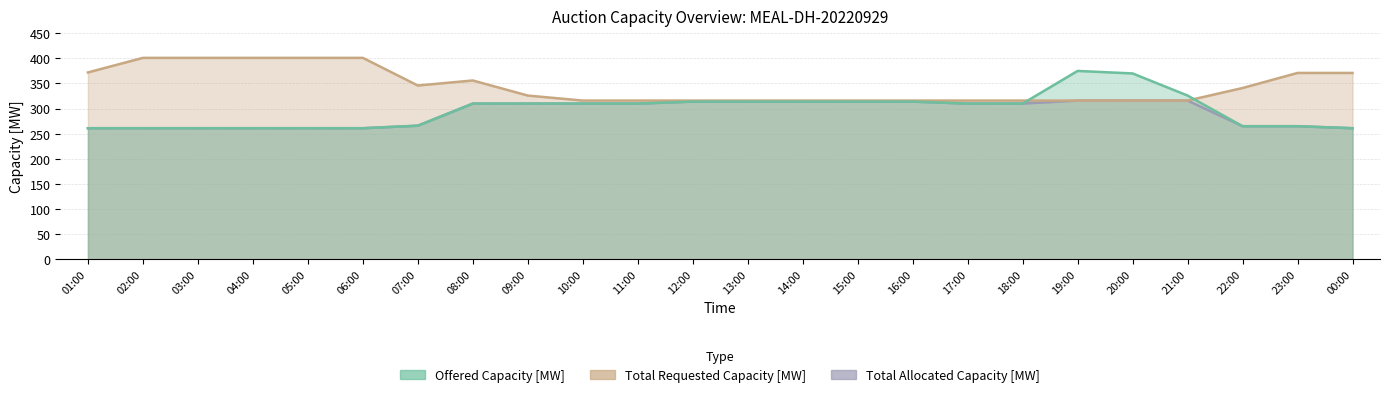

Which series has the largest range (max minus min)?

Offered Capacity [MW]